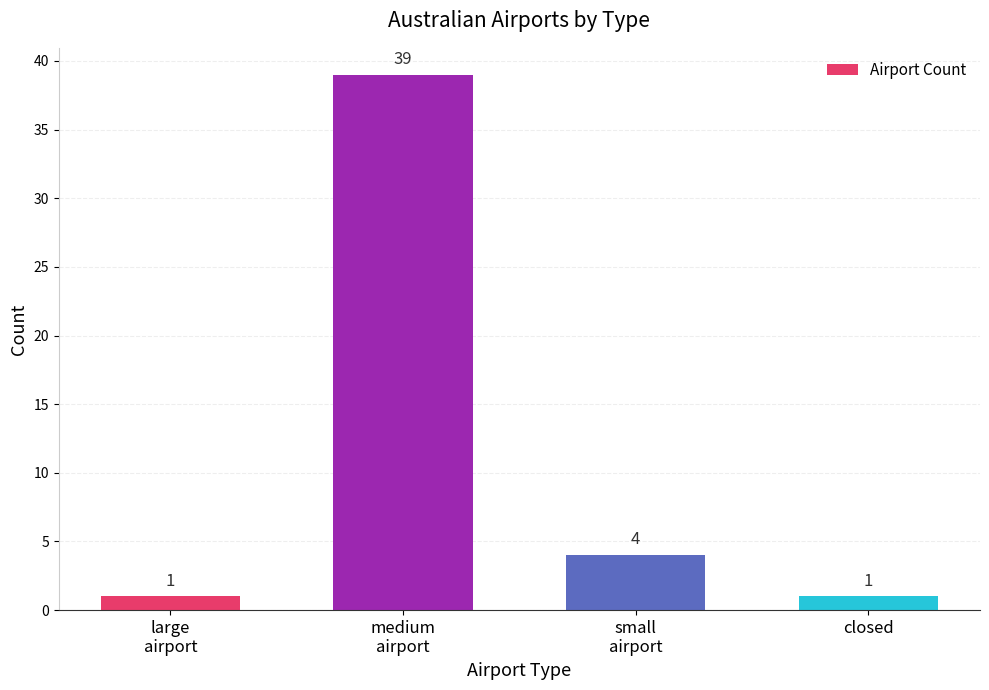

What is the label of the 4th bar from the left?

closed